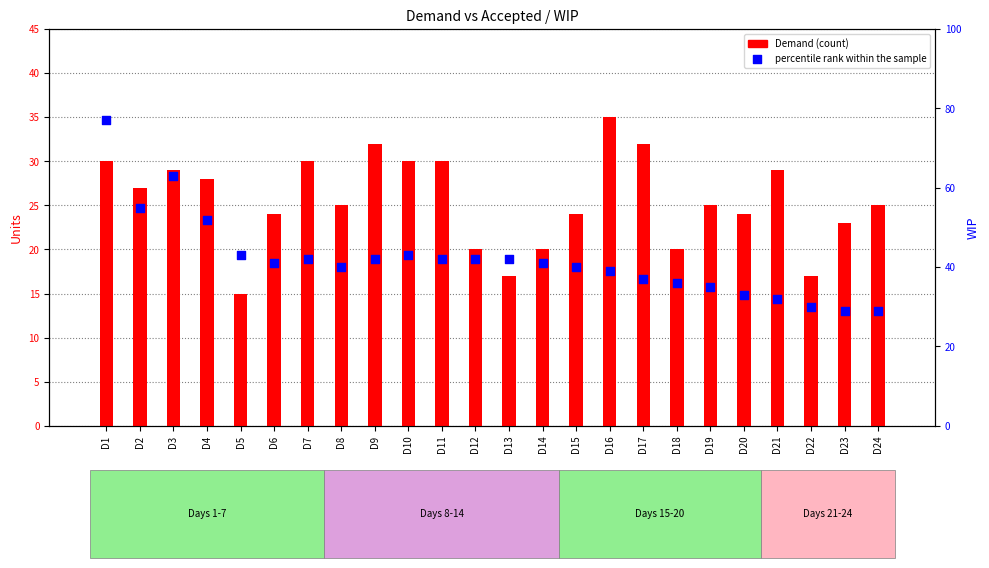

At how many categories does at least one series exceed 27?

24